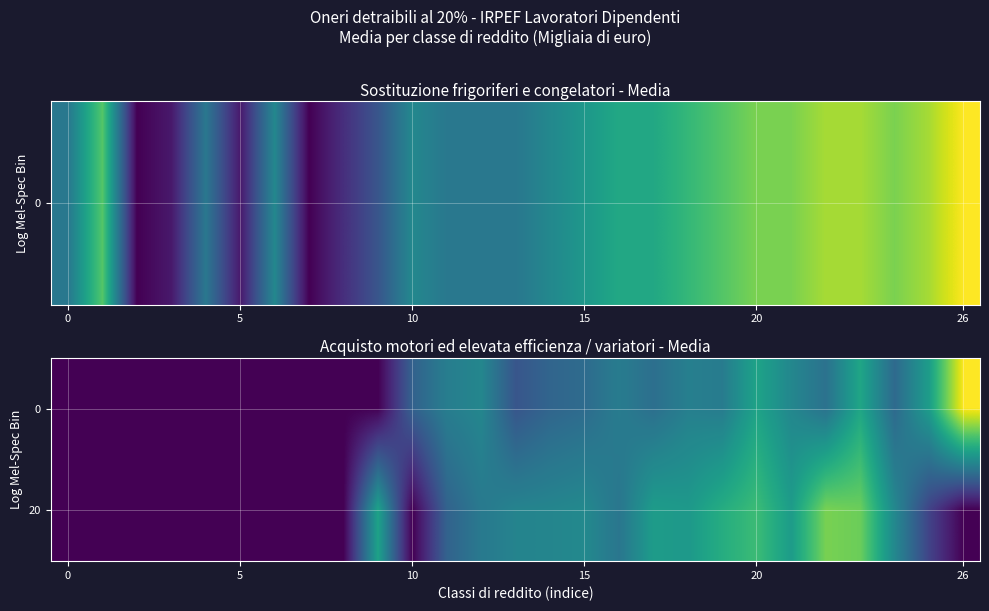

Which series has the largest total across all categories?

20